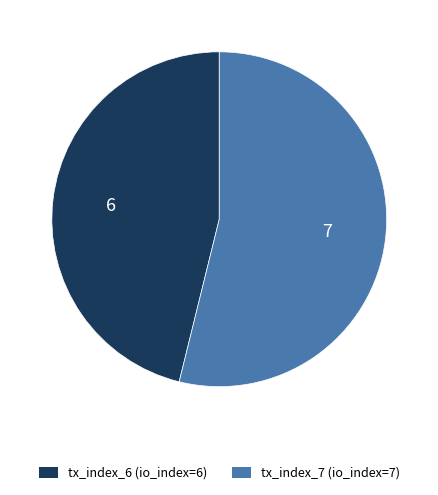

Do tx_index_7 and tx_index_6 together represent more than half of the pie?

Yes